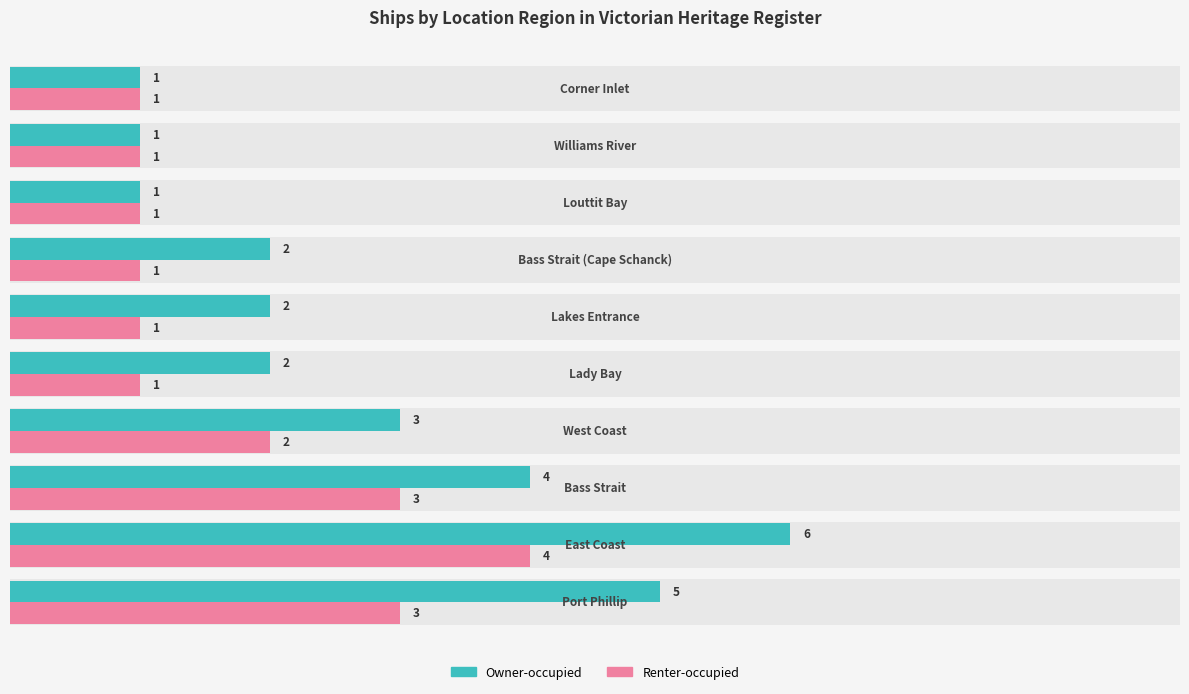

What is the difference between the maximum and second lowest values in the Owner-occupied series?

5